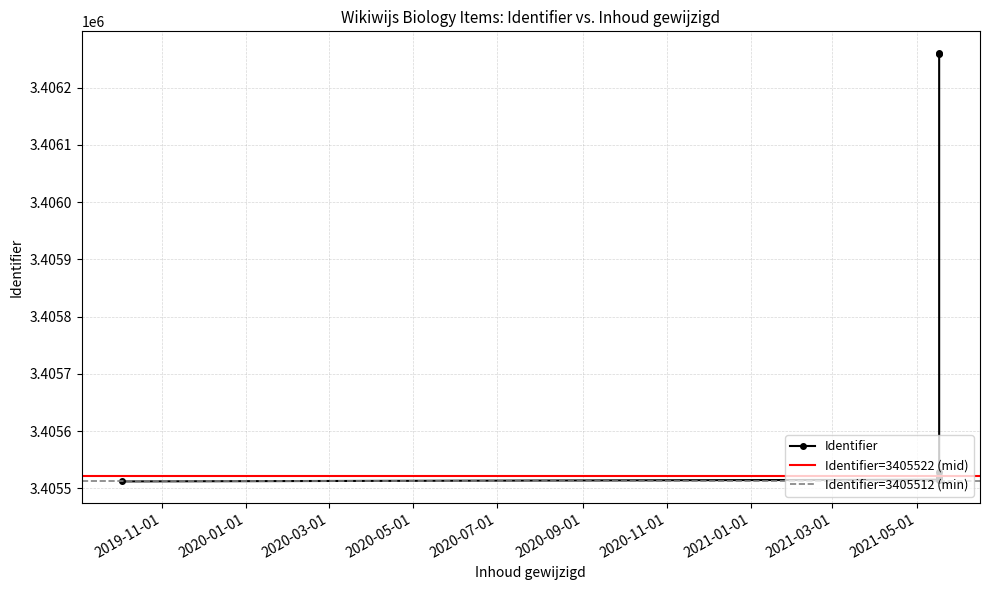

What is the lowest value of the Identifier series?

3405512